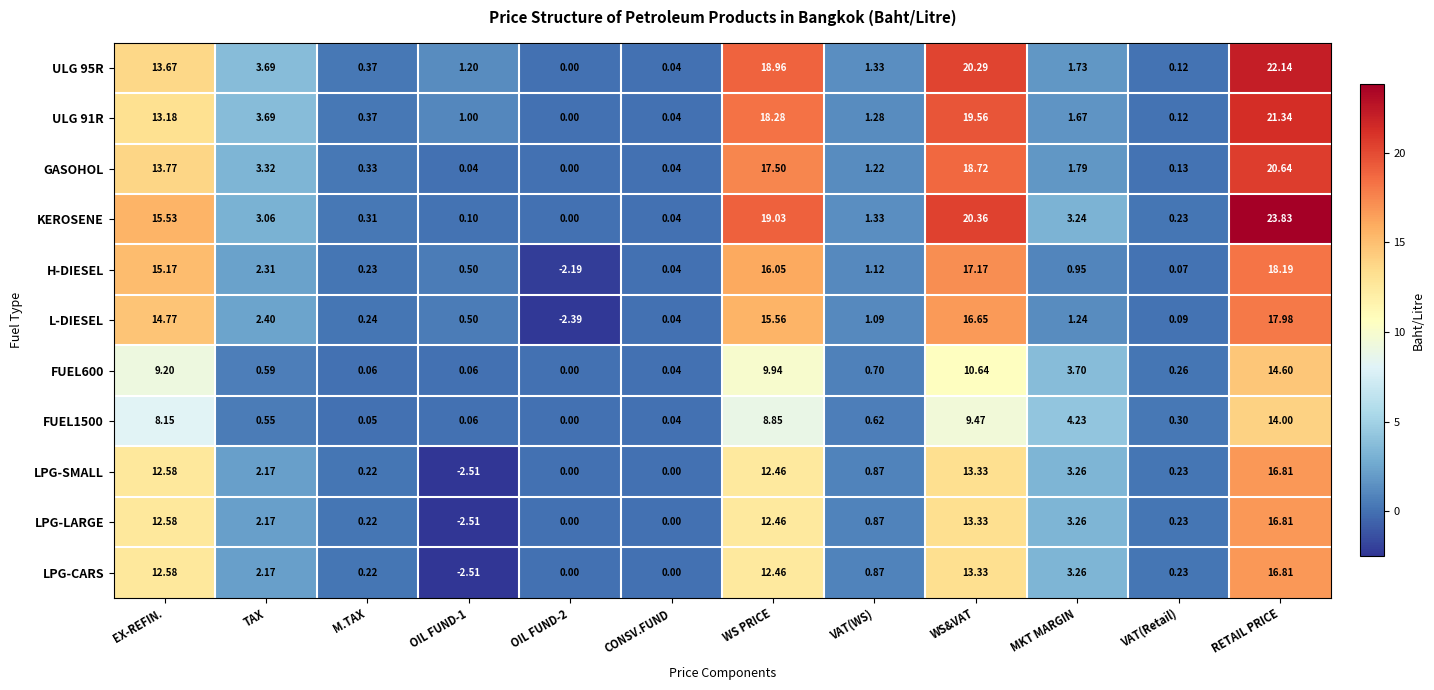

Where is GASOHOL nearest to the value 10?

EX-REFIN.